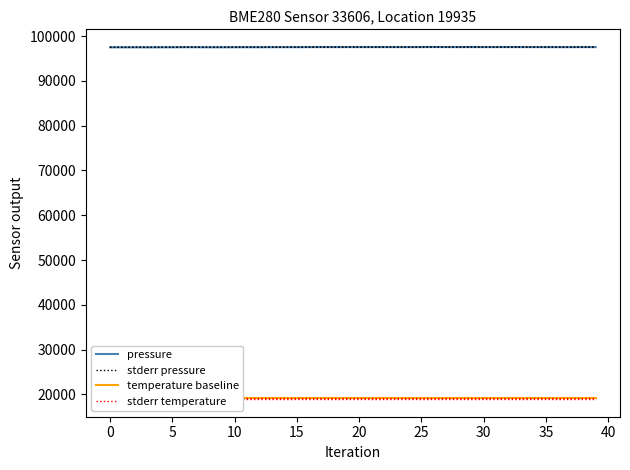

What is the smallest value displayed?

19100.2